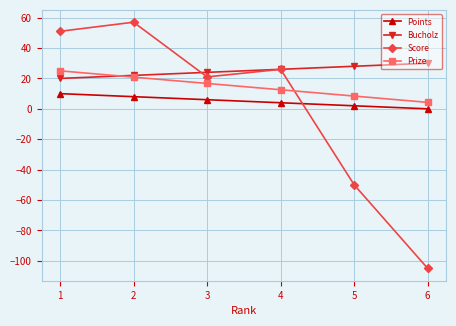

At which label is Score closest to -24?

5